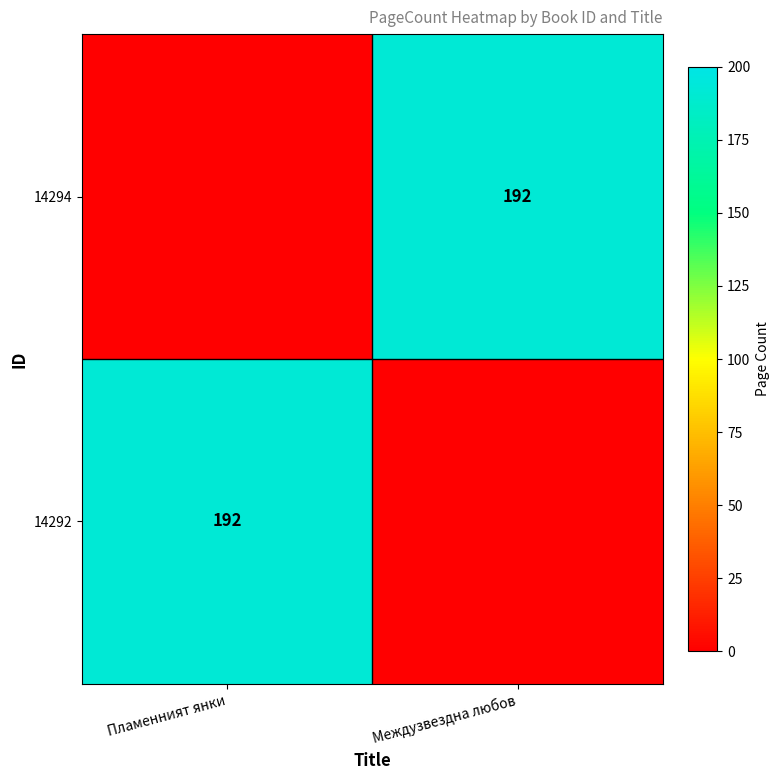

Is it true that 14292 equals 48 at Пламенният янки?

False